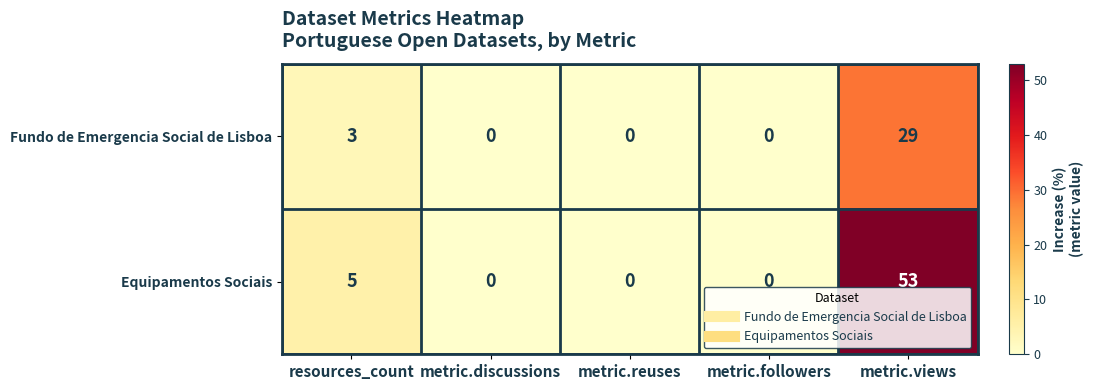

At metric.views, list the series in order from largest to smallest.

Equipamentos Sociais, Fundo de Emergencia Social de Lisboa